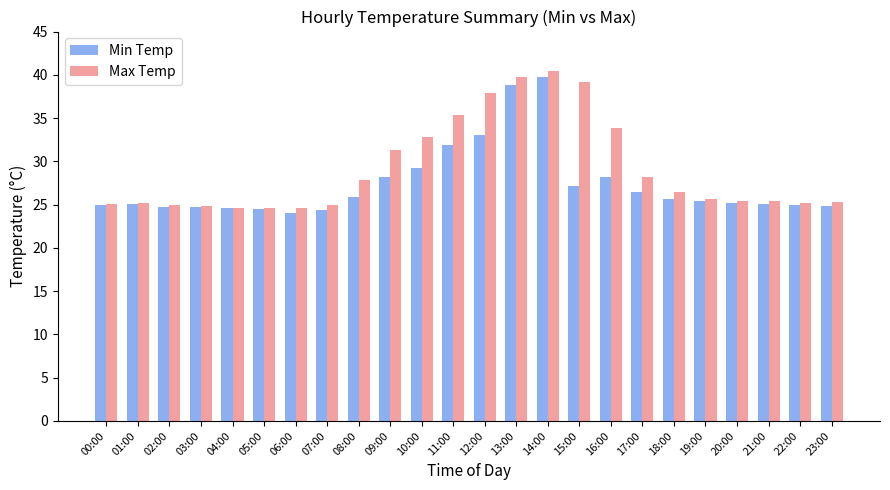

True or false: Min Temp has a value of 7.1 at 21:00.

False